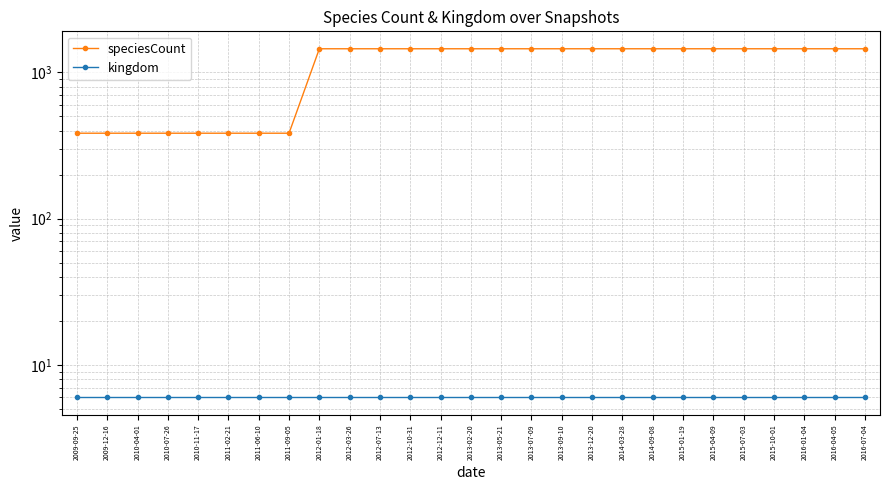

Is the value of kingdom at 2016-07-04 greater than the value of speciesCount at 2013-09-10?

No